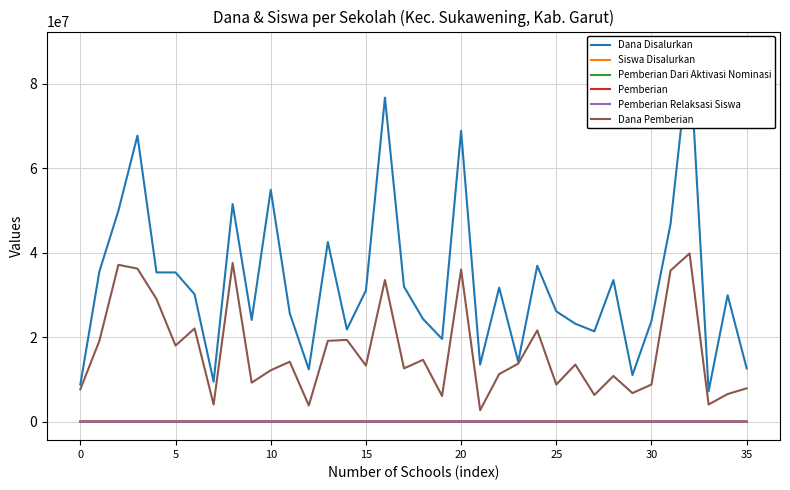

Is it true that Pemberian equals 21 at 25?

True